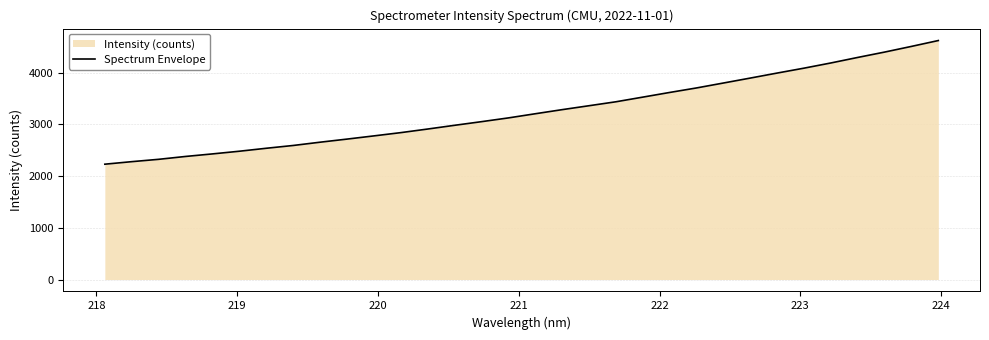

What is the smallest value displayed?

2230.9